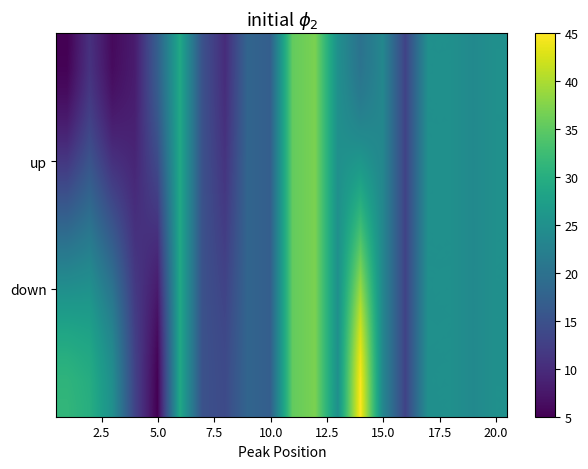

Count the number of categories in the chart.

20